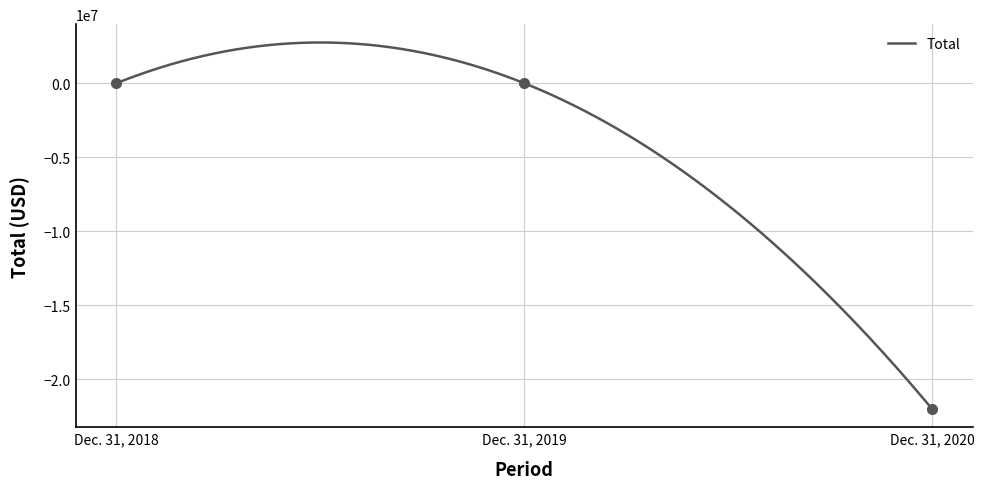

What is the value of the 2nd point from the left?

15693